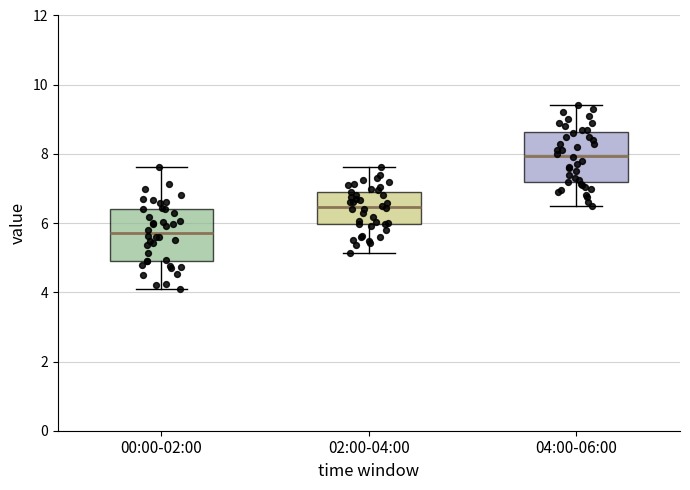

Which box has the highest median line?

04:00-06:00